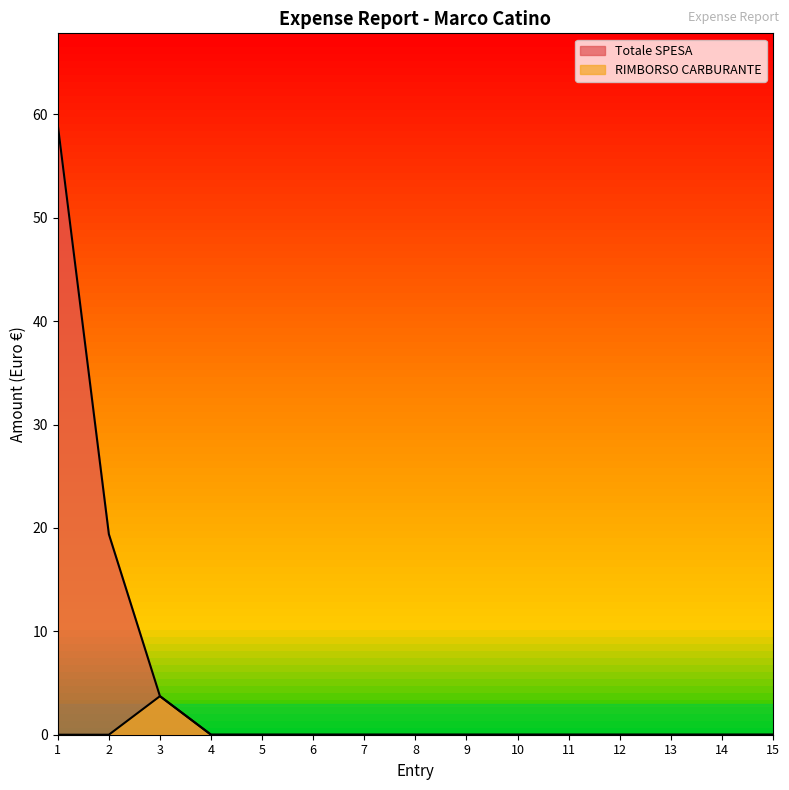

Where is the first local maximum for RIMBORSO CARBURANTE?

3